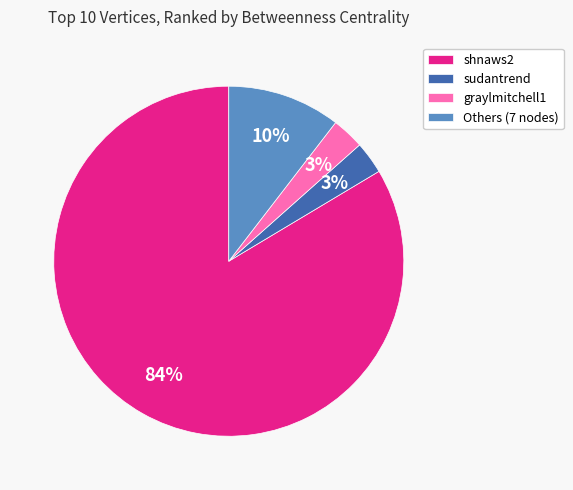

To the nearest percent, what is the average slice percentage?

25%